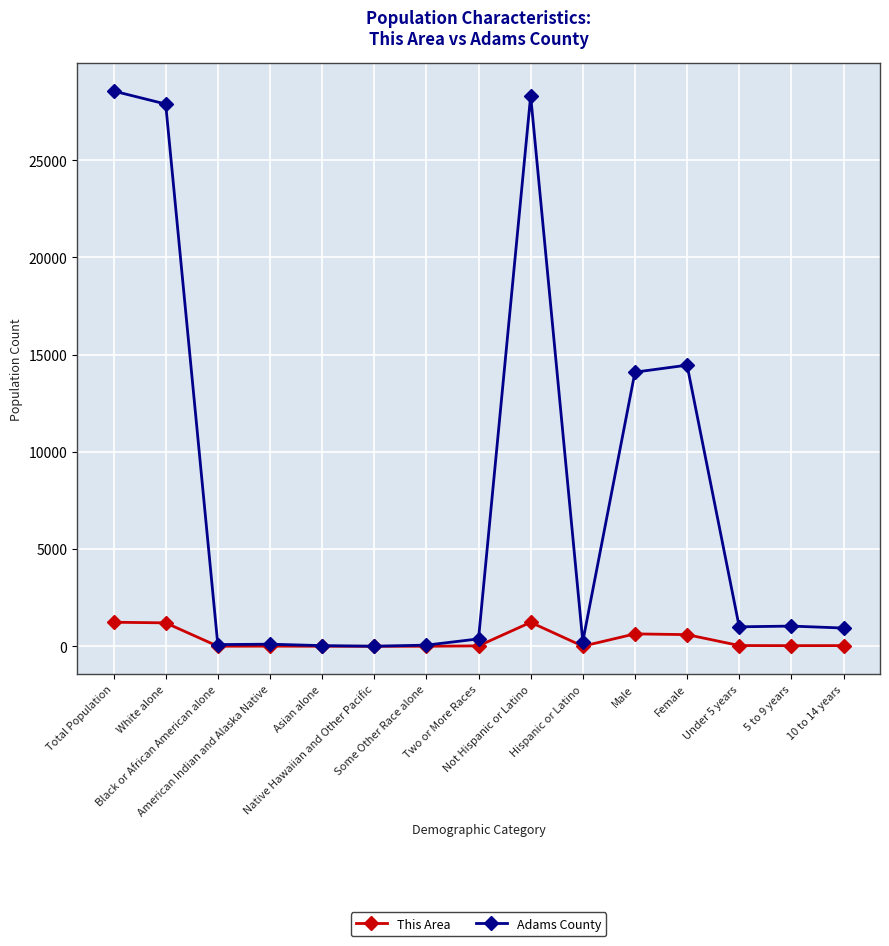

What is the sum of the Adams County values at Under 5 years and 5 to 9 years?

2039